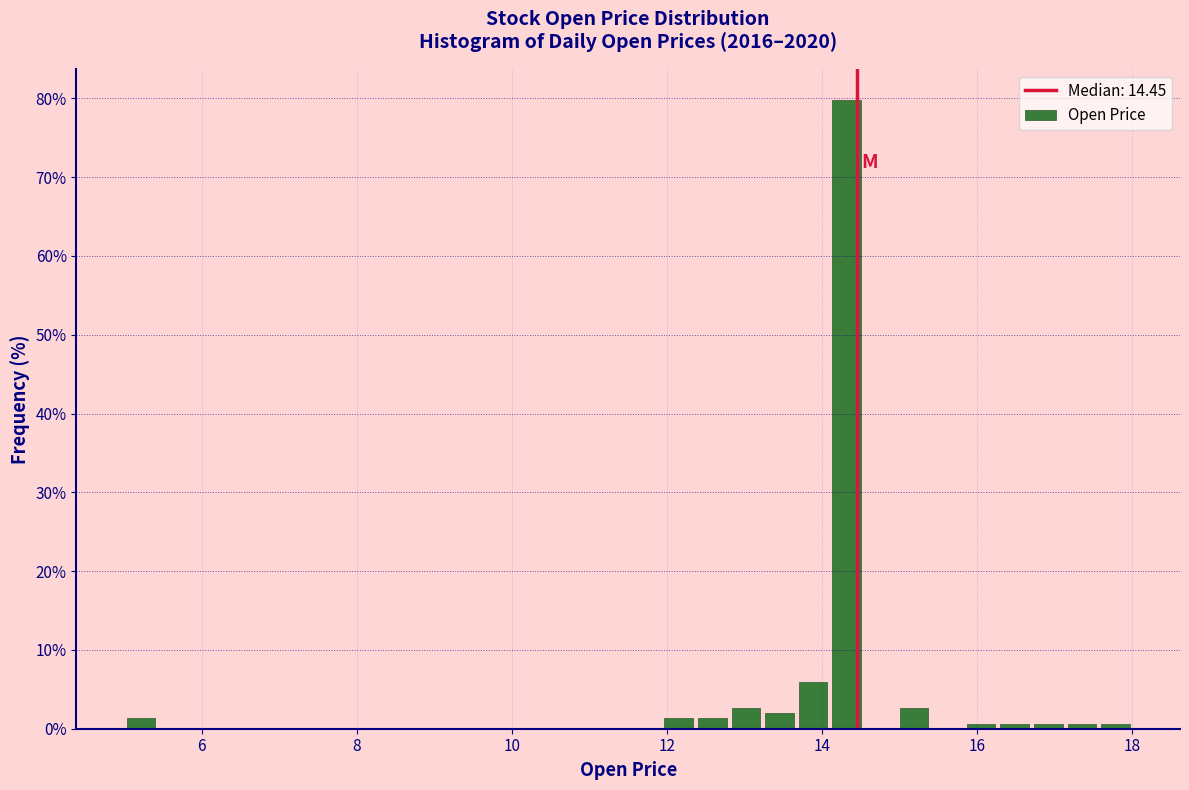

Read against the x-axis, roughly where is the centre of the tallest bar?

14.4